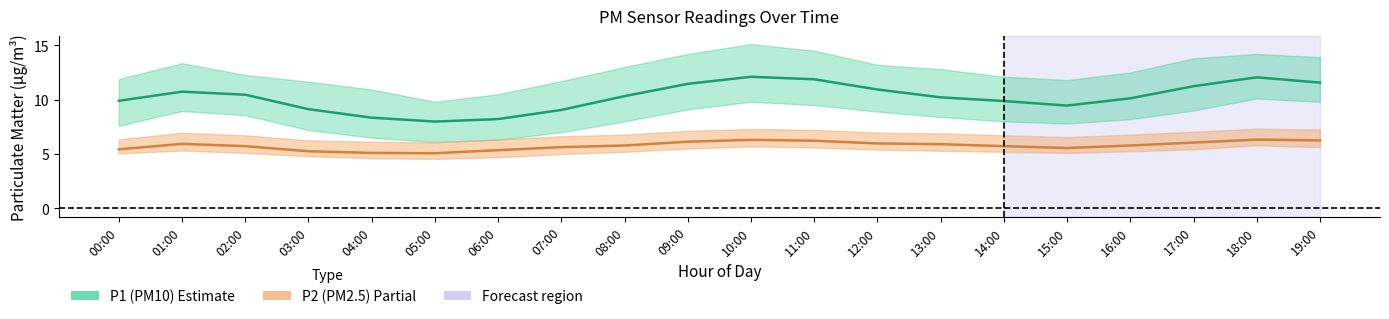

At which category is the sum across all series the highest?

10:00